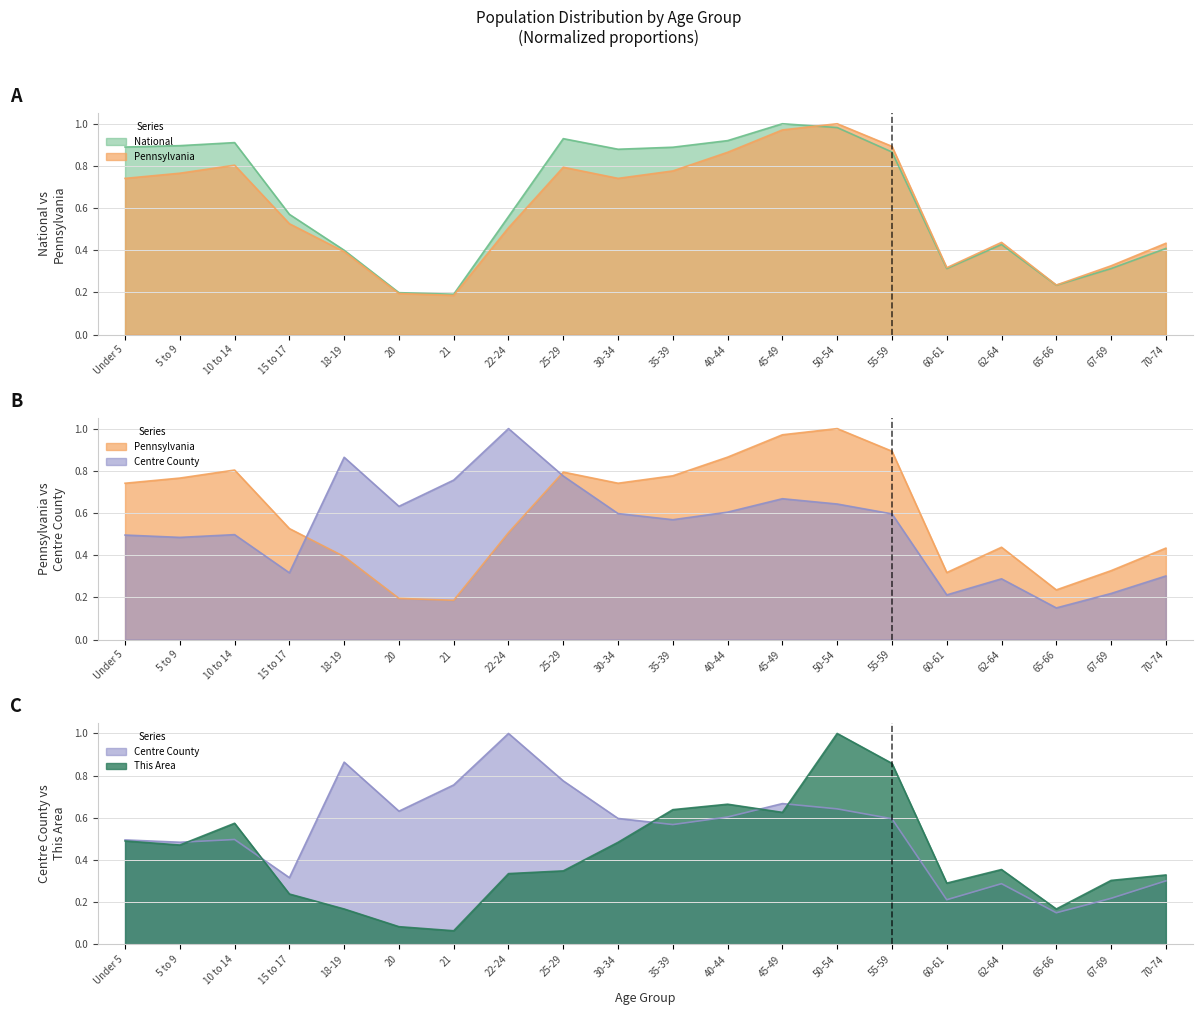

What is the value of the Centre County point at the 10th from the left?

0.6